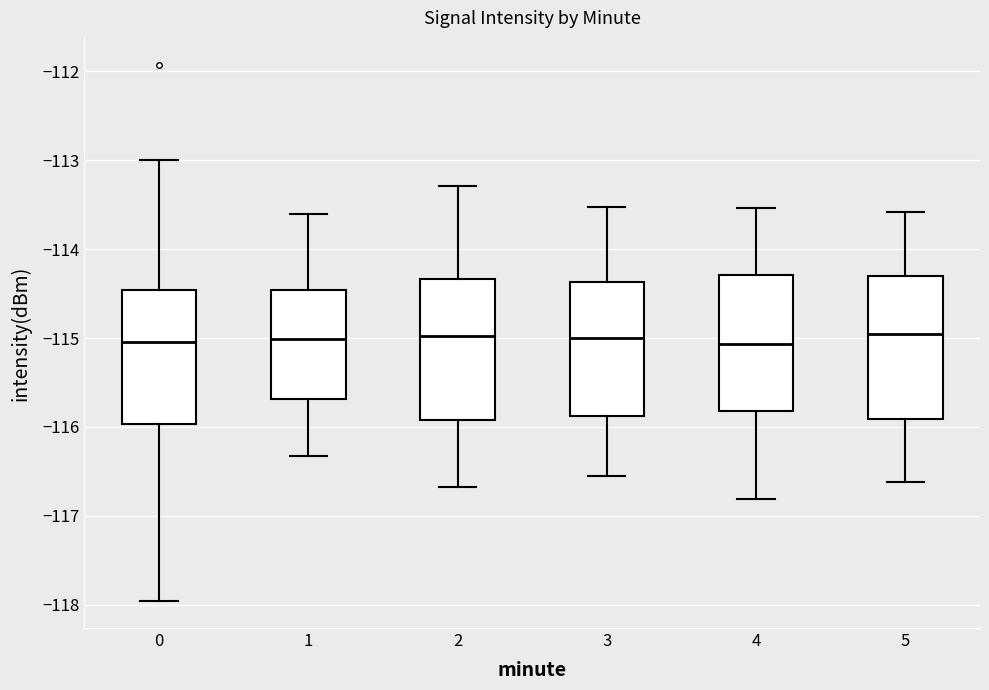

Reading left to right, read every box against the y-axis: the position of its median line, the range the box covers, and the ends of its whiskers. The values are not printed on the chart, so give them approximately, as read against the axis.

0: median -115.0, box -116.0 to -114.5, whiskers -118.0 to -113.0
1: median -115.0, box -115.7 to -114.5, whiskers -116.3 to -113.6
2: median -115.0, box -115.9 to -114.3, whiskers -116.7 to -113.3
3: median -115.0, box -115.9 to -114.4, whiskers -116.5 to -113.5
4: median -115.1, box -115.8 to -114.3, whiskers -116.8 to -113.5
5: median -115.0, box -115.9 to -114.3, whiskers -116.6 to -113.6